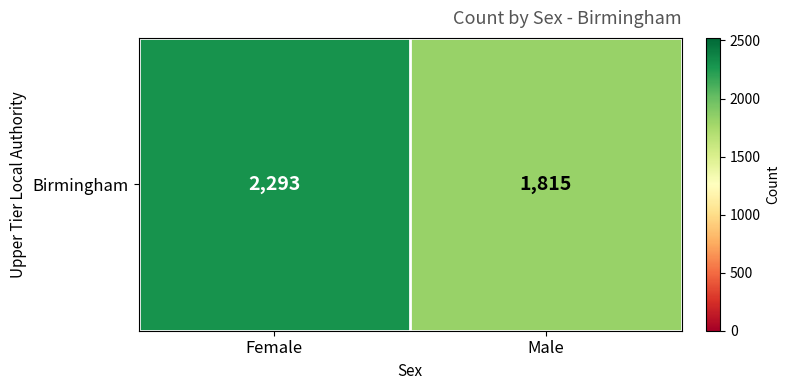

Which label corresponds to the smallest value in the chart?

Male